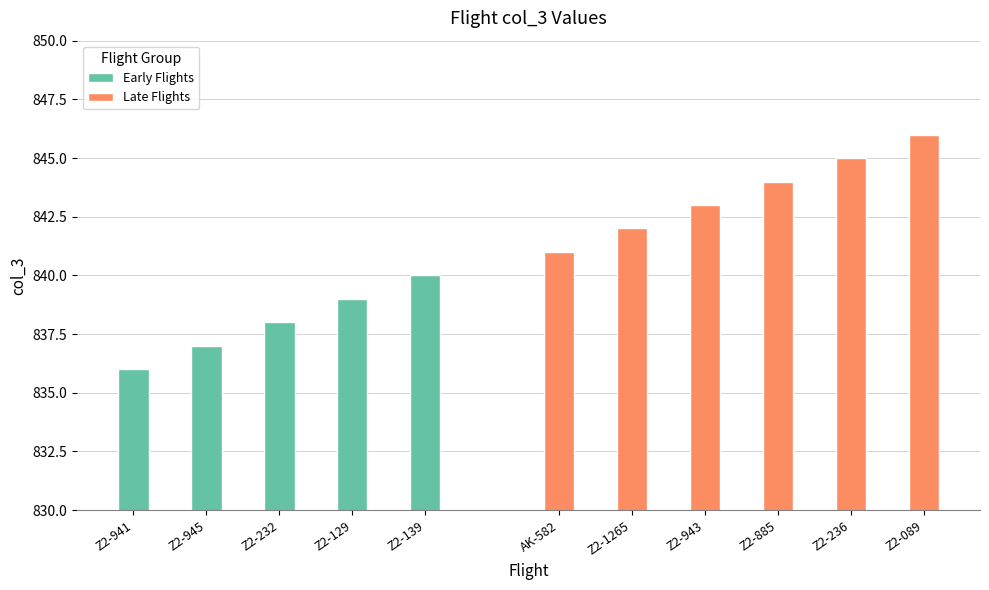

List the labels in order of value, largest first.

Z2-089, Z2-236, Z2-885, Z2-943, Z2-1265, AK-582, Z2-139, Z2-129, Z2-232, Z2-945, Z2-941